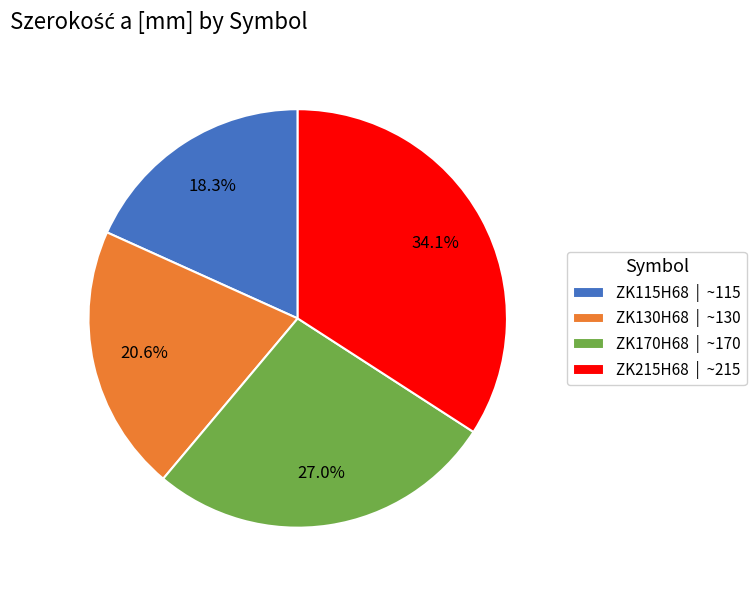

Which category has the biggest portion of the pie?

ZK215H68